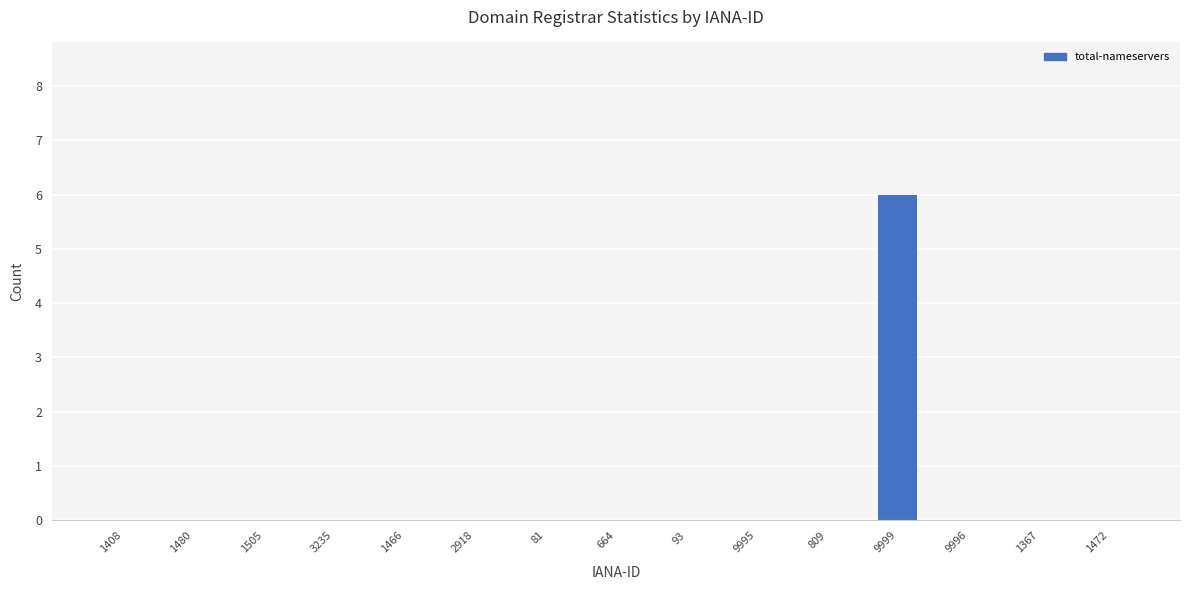

True or false: the data shows -3 at 809.

False